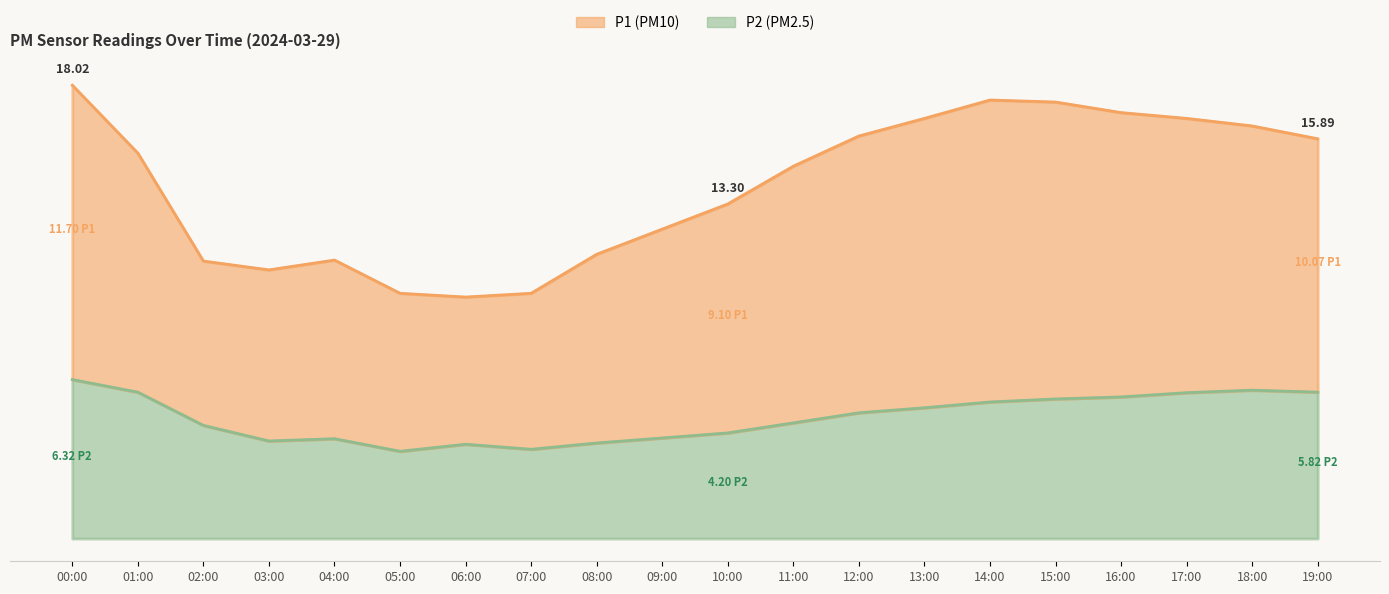

The value of P1 at 08:00 is 11.3. True or false?

True